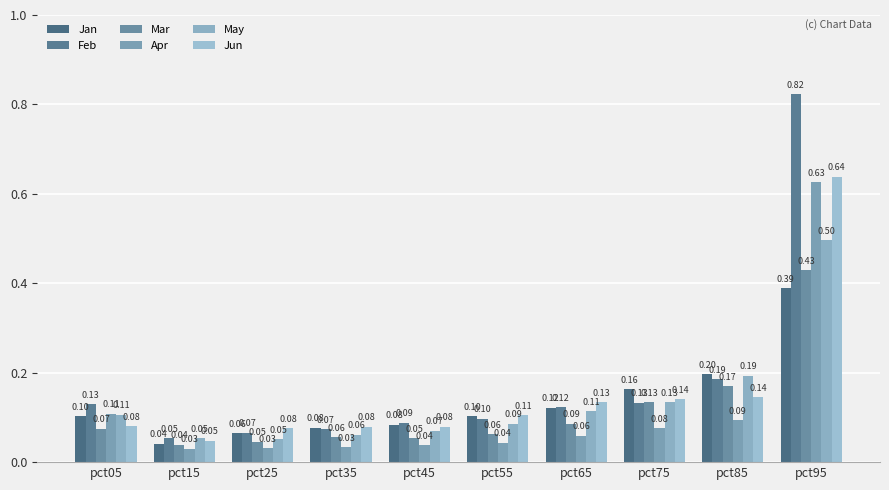

What is the value of the Mar bar at the 8th from the left?

0.1